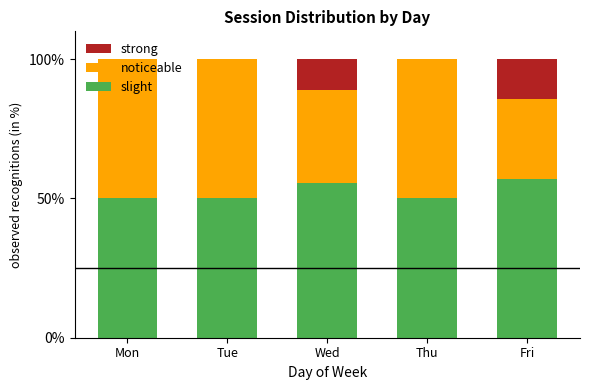

What is the average value of the slight series?

52.5